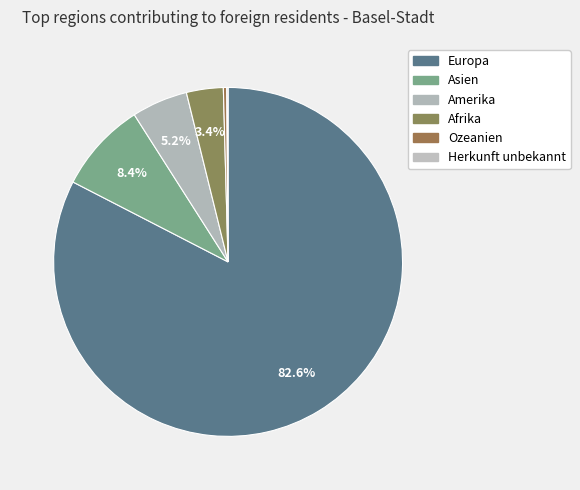

To the nearest percent, what is the difference between the largest and smallest slice percentages?

82%